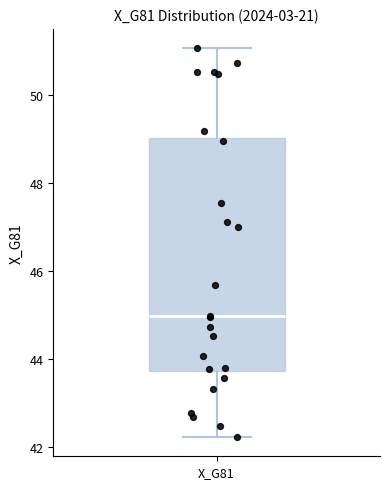

Transcribe this box plot: give where the median line is, the range the box spans, and where the two whiskers end, as read against the y-axis. The values are not printed on the chart, so give them approximately, as read against the axis.

median 45.0, box 43.8 to 49.0, whiskers 42.2 to 51.0